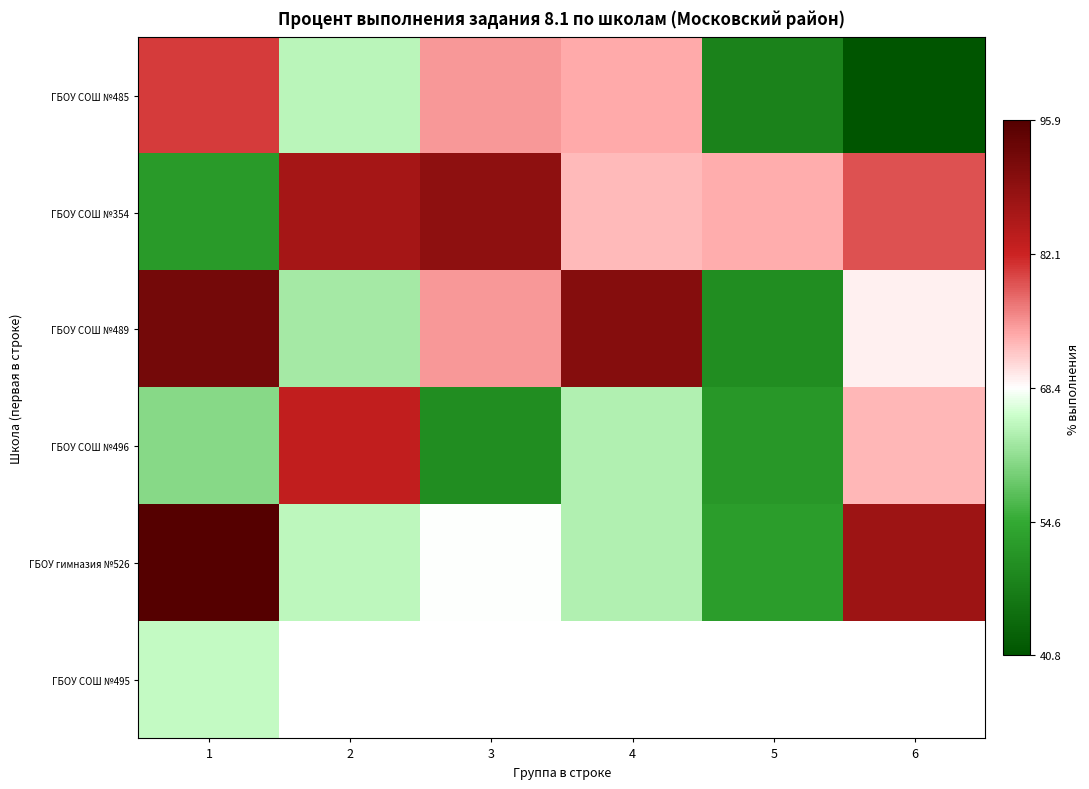

Which label corresponds to the smallest value in the chart?

6